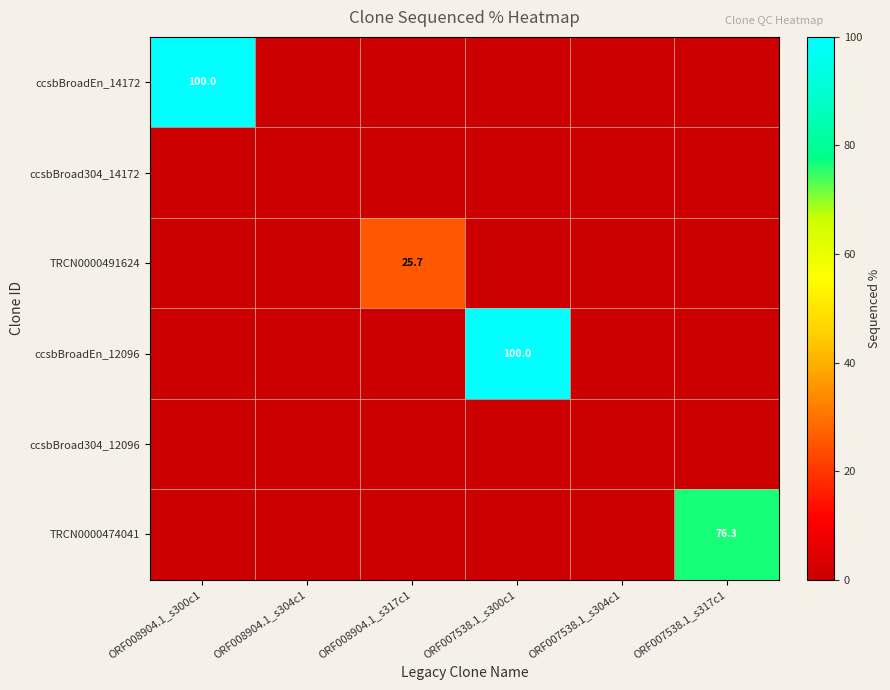

What is the difference between the highest and lowest values at ORF008904.1_s317c1?

25.7